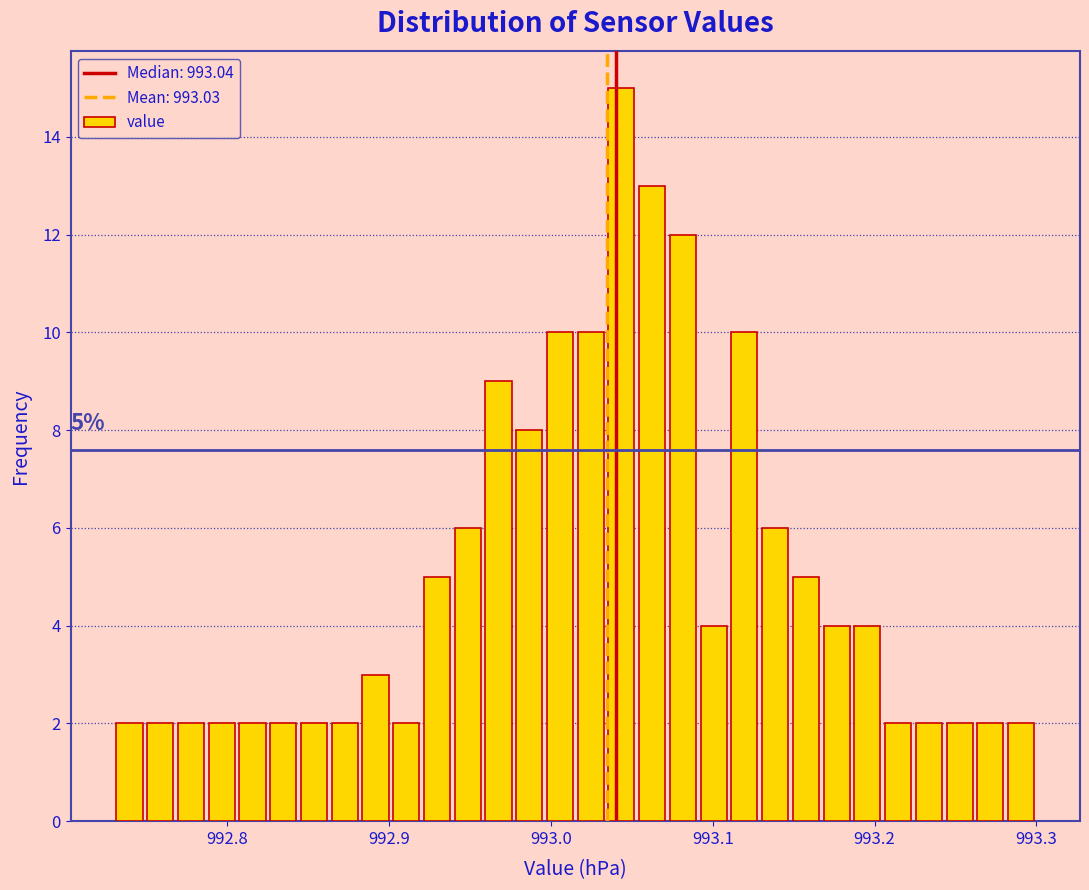

Around what value on the x-axis is the tallest bar? Give the approximate position of its centre, as read against the axis.

993.04